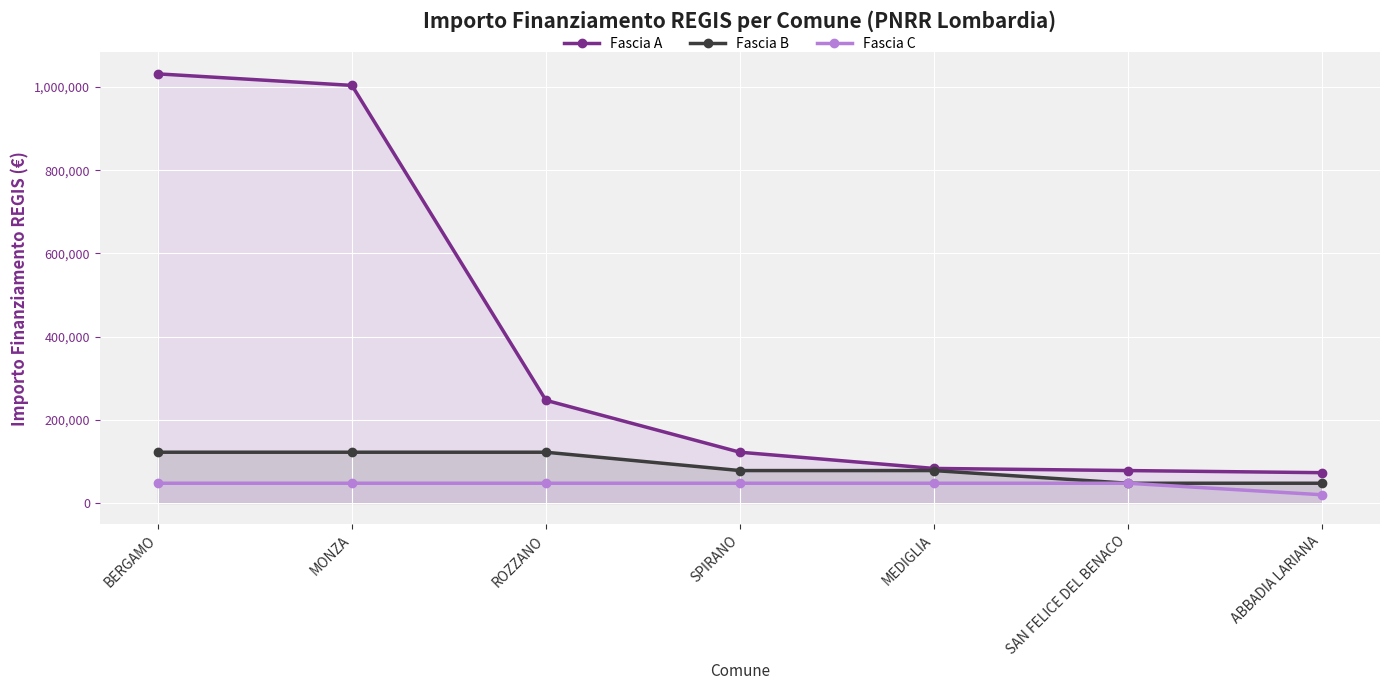

Reading left to right, extract all data points from this chart.

Fascia A: BERGAMO=1031574	MONZA=1003880	ROZZANO=246824	SPIRANO=121992	MEDIGLIA=83044	SAN FELICE DEL BENACO=77897	ABBADIA LARIANA=72828
Fascia B: BERGAMO=121992	MONZA=121992	ROZZANO=121992	SPIRANO=77897	MEDIGLIA=77897	SAN FELICE DEL BENACO=47427	ABBADIA LARIANA=47427
Fascia C: BERGAMO=47427	MONZA=47427	ROZZANO=47427	SPIRANO=47427	MEDIGLIA=47427	SAN FELICE DEL BENACO=47427	ABBADIA LARIANA=19752